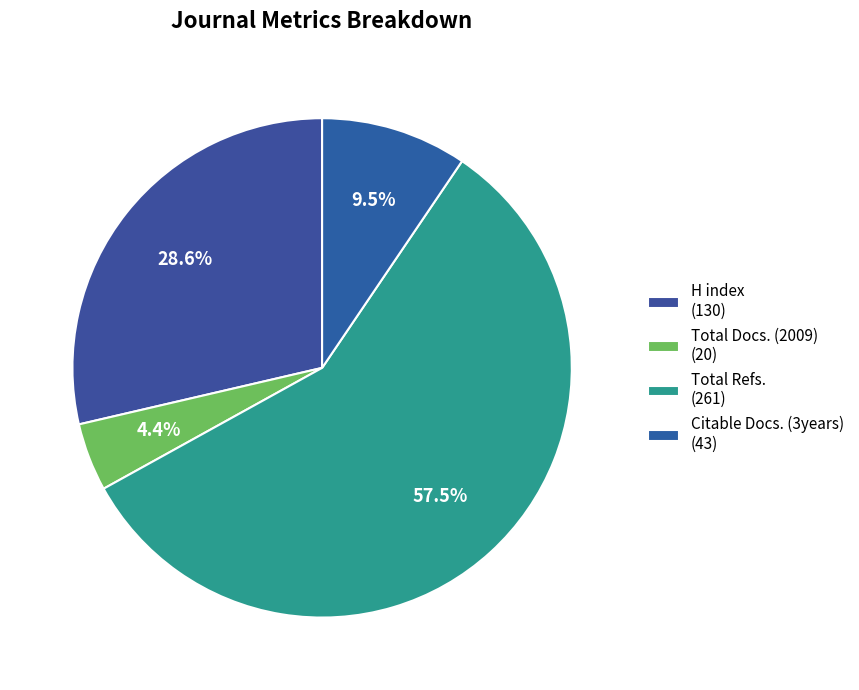

How many segments does this pie chart have?

4